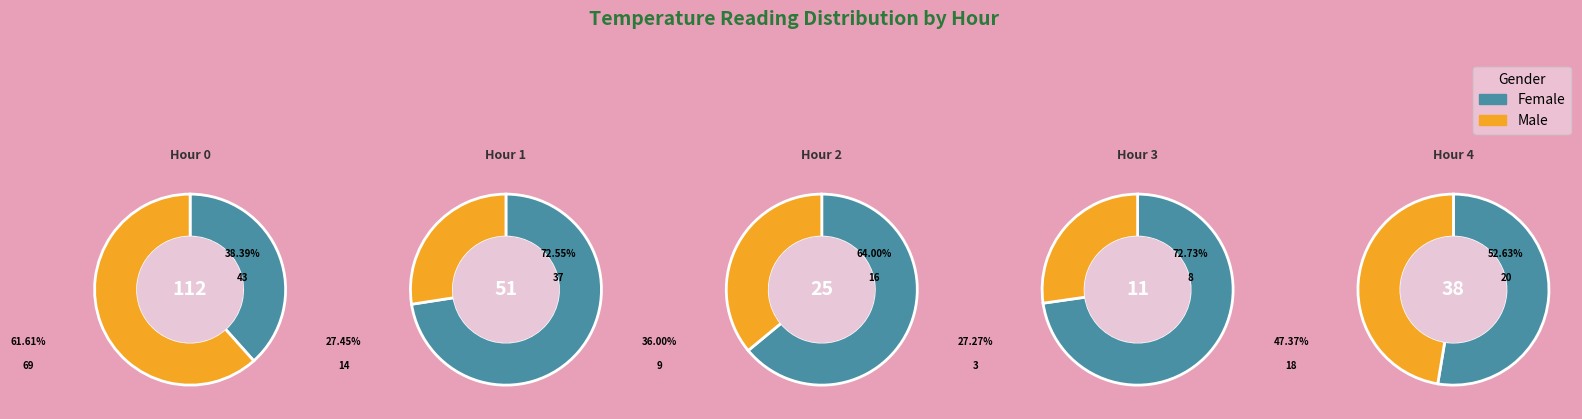

How many slices are in this pie chart?

5